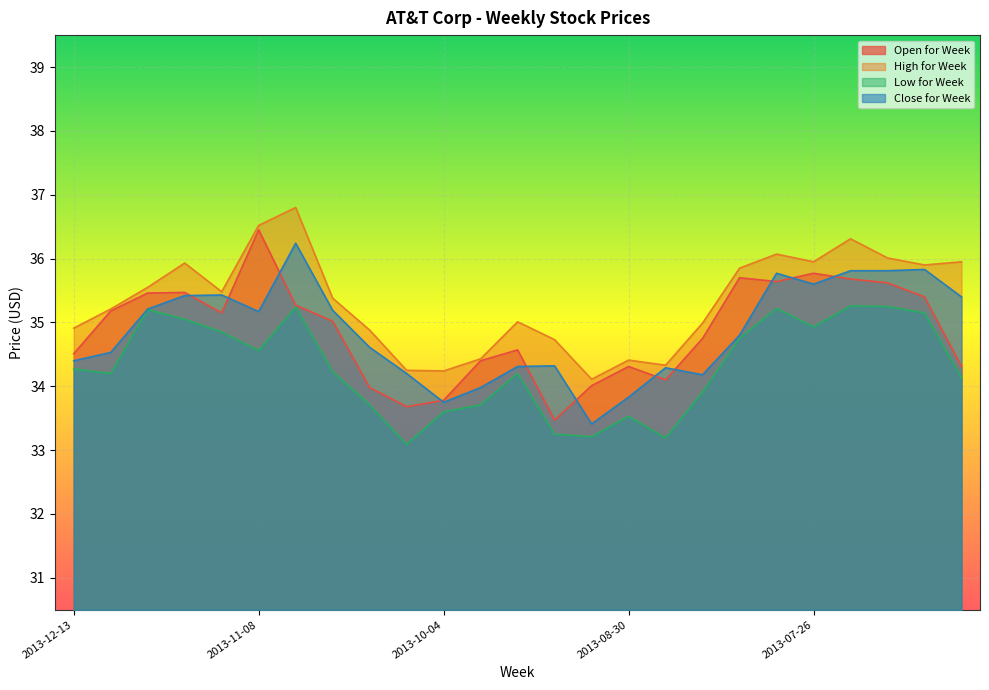

At which label does Open for Week reach its minimum?

2013-09-13